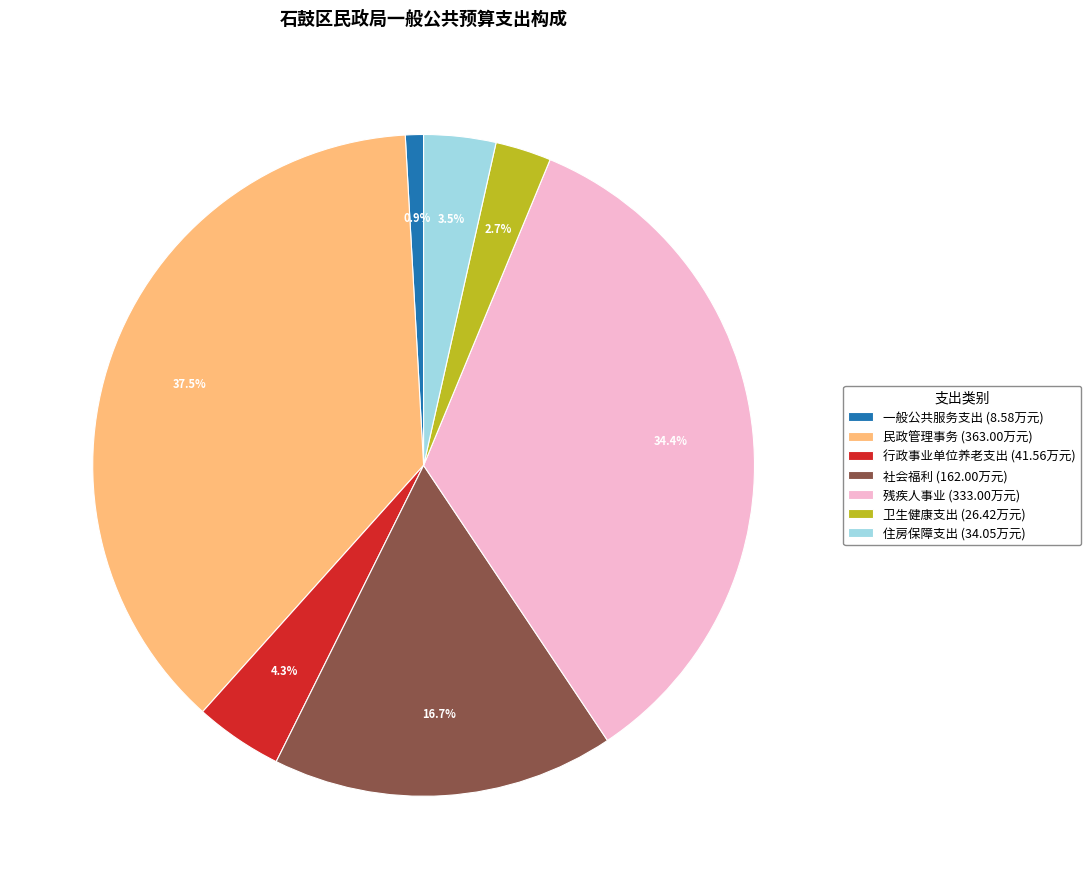

What percentage is the 一般公共服务支出 slice, to the nearest percent?

1%